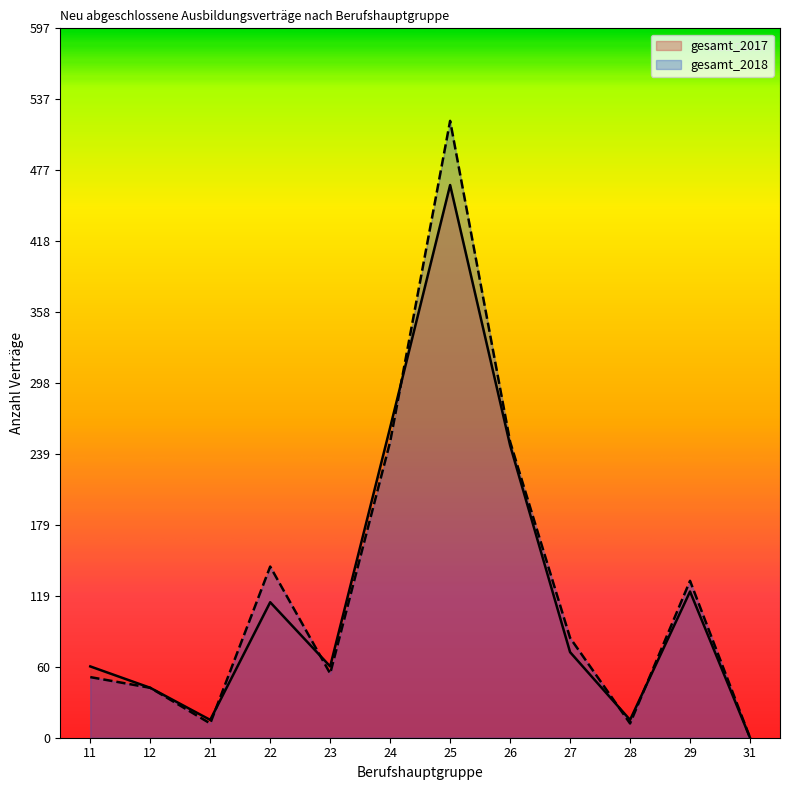

Between which two adjacent categories do gesamt_2017 and gesamt_2018 first intersect?

21 and 22